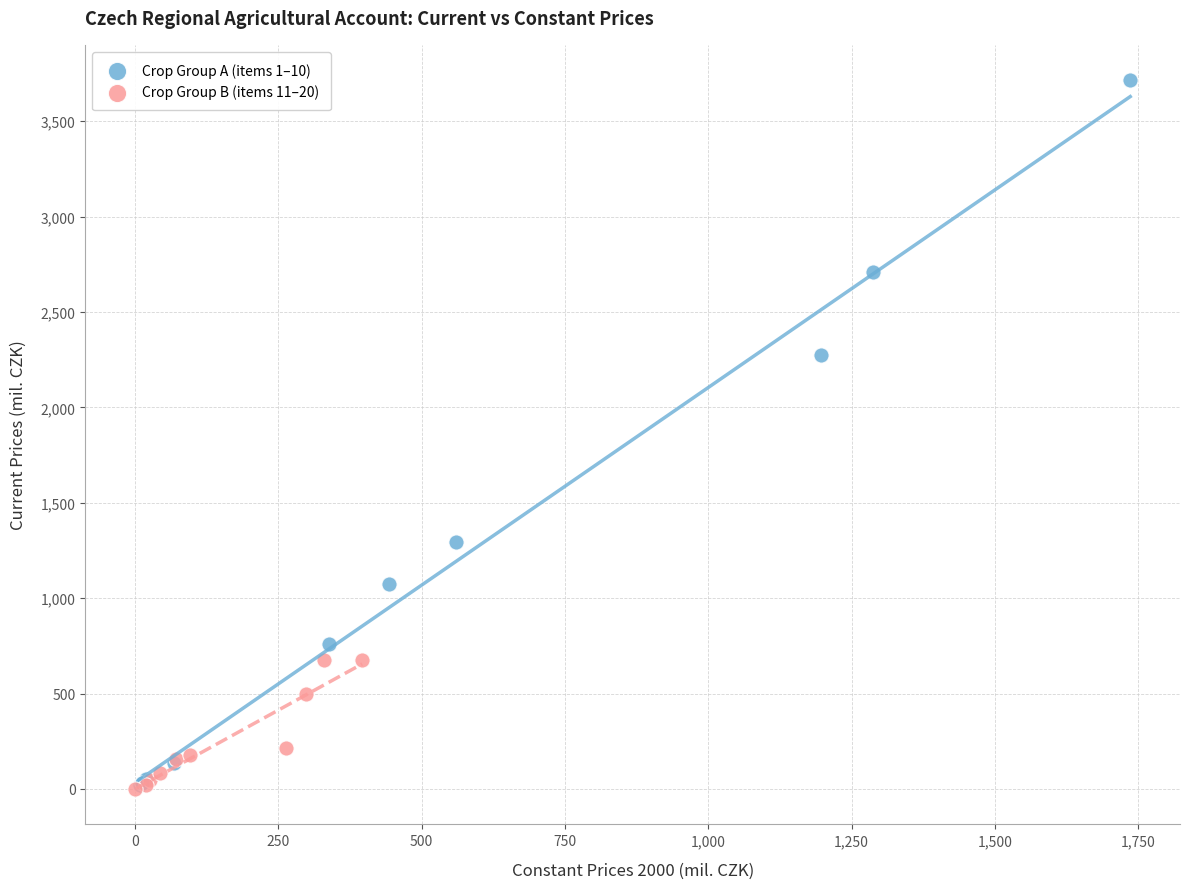

Which series reaches the maximum Y coordinate?

Crop Group A (items 1–10)